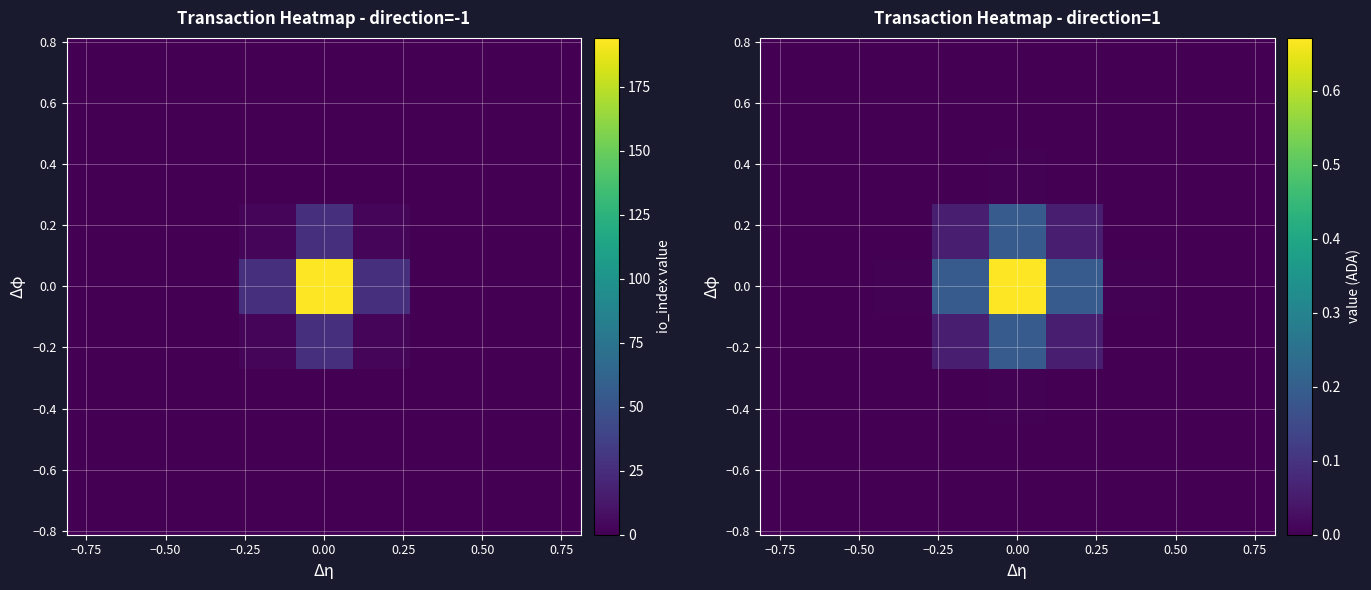

At how many categories does at least one series exceed 0?

9